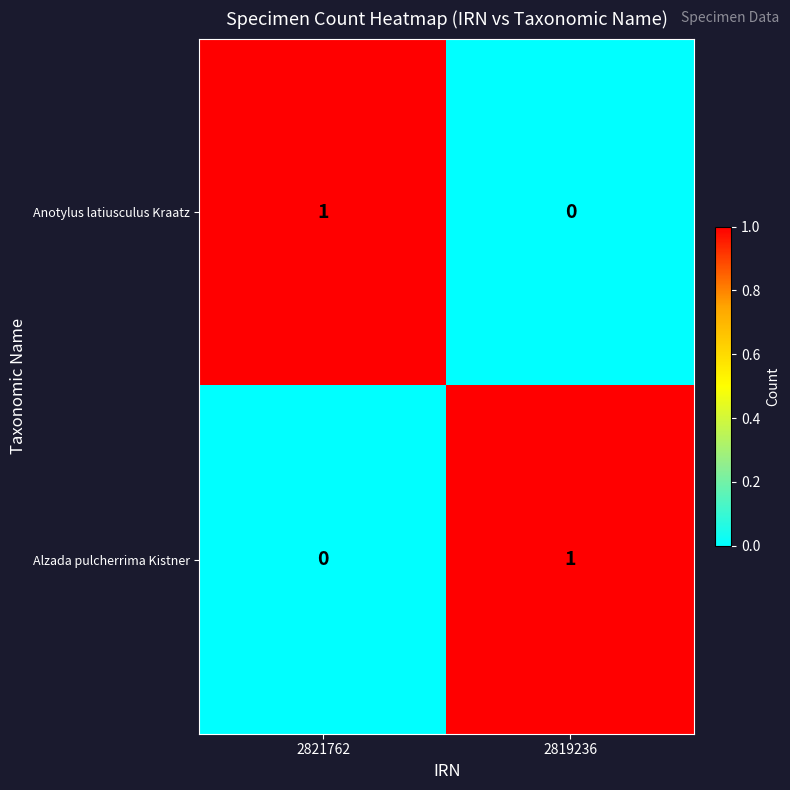

True or false: Anotylus latiusculus Kraatz has a value of 2 at 2821762.

False